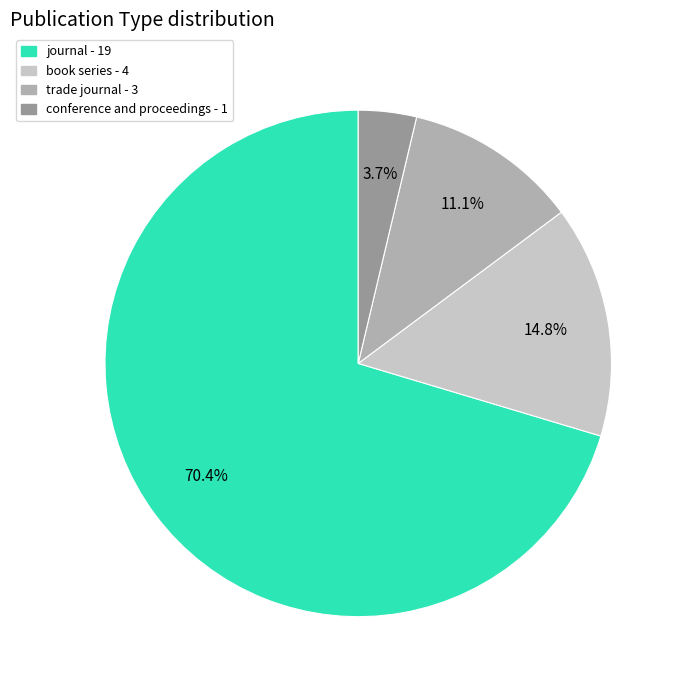

To the nearest percent, what percentage of the pie is journal?

70%